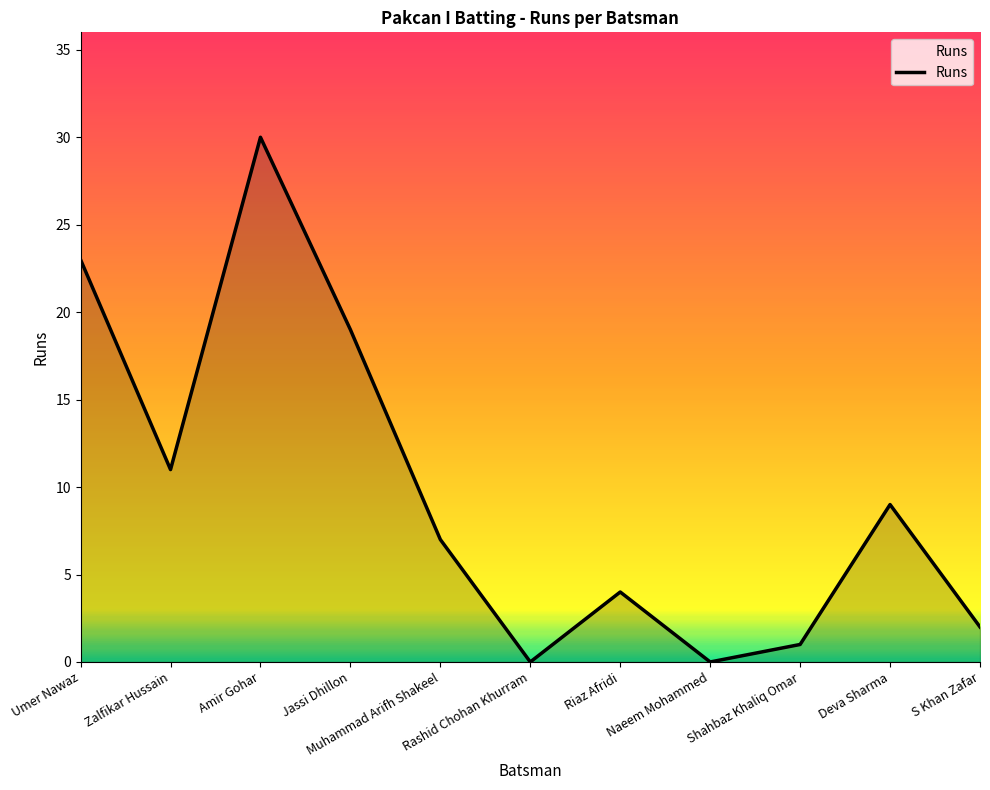

Which label corresponds to the largest value in the chart?

Amir Gohar